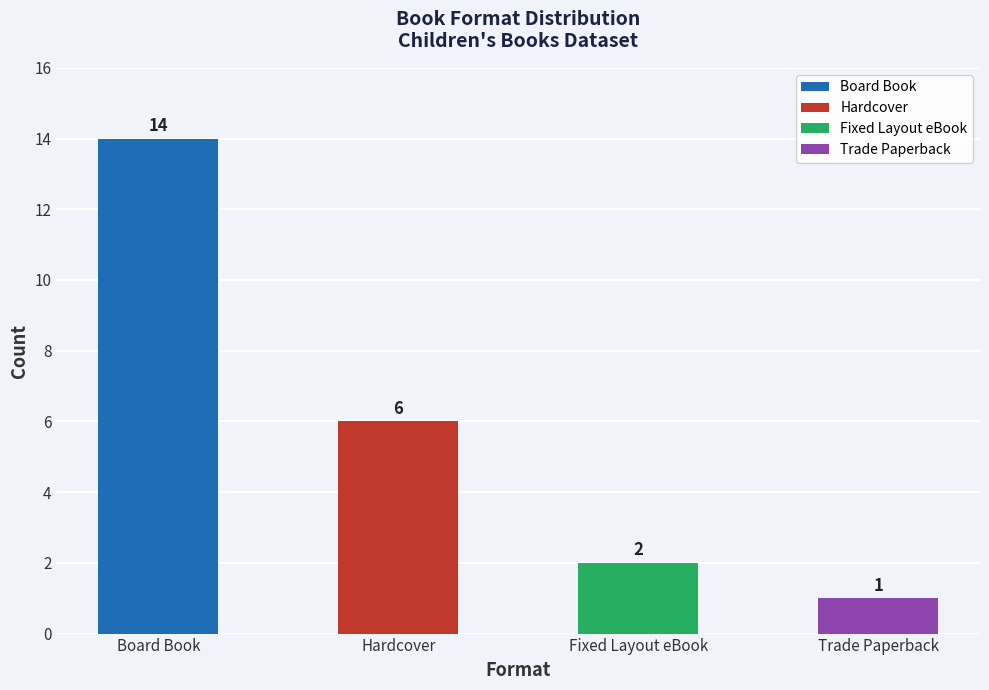

Does the chart contain stacked bars?

No